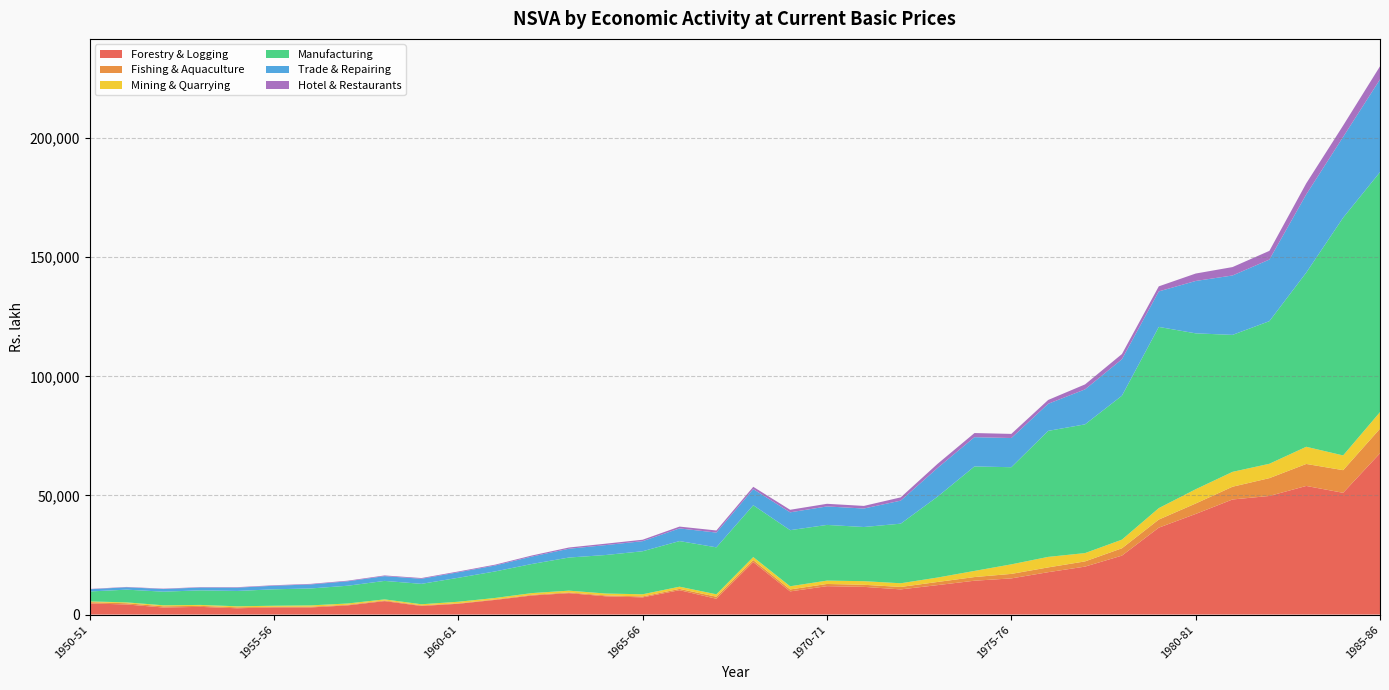

Reading left to right, what are all the values shown in this chart?

Forestry & Logging: 4673.0	4240.0	2965.6	3233.0	2644.2	3005.4	2998.1	3860.1	5641.8	3602.9	4535.3	6158.3	8008.5	8989.4	7667.1	7218.9	10229.5	6636.7	22016.8	9730.7	11923.7	11632.3	10567.8	12366.8	14212.0	15183.8	17794.6	20134.1	24745.4	36482.7	42232.3	48311.1	49789.1	53988.2	51110.3	67705.6
Fishing & Aquaculture: 543.7	515.1	496.9	421.5	411.5	272.1	324.6	268.5	287.2	260.6	209.0	231.9	283.8	310.2	373.5	390.3	551.6	860.8	867.6	815.9	923.9	874.6	1022.2	1322.6	1537.0	1893.1	2006.5	2190.3	3079.1	3397.0	4388.9	5354.6	7480.3	9235.6	9504.2	10314.1
Mining & Quarrying: 310.0	365.0	434.8	394.5	420.6	426.8	531.2	526.0	448.7	464.5	639.5	582.8	727.6	738.2	788.1	908.8	919.6	1015.4	1249.7	1333.4	1405.2	1513.0	1552.4	1854.8	2572.2	4002.4	4413.3	3481.4	3621.4	4799.6	5977.4	6239.0	6028.9	7203.4	6179.9	6951.3
Manufacturing: 4167.5	5341.1	5715.0	6117.2	6439.2	6900.4	7109.9	7451.6	7753.1	8567.9	10057.7	11144.3	12227.5	13900.6	16176.4	18063.5	19145.3	19708.3	21758.2	23546.6	23379.3	22735.1	25015.7	33963.5	43854.3	40772.6	52893.4	54036.5	60418.2	76057.8	65444.4	57492.2	59859.9	73118.4	99798.7	100745.1
Trade & Repairing: 926.1	998.2	1106.7	1188.9	1384.2	1498.7	1686.3	1854.1	2005.9	2130.2	2317.2	2482.7	3118.5	3686.6	4160.2	4234.3	5320.6	6194.9	6765.5	7490.1	7758.3	7755.4	9670.2	12061.3	12286.2	12255.3	11372.2	14687.7	15320.2	14918.1	21983.9	24936.5	25859.0	32827.2	33899.6	38928.2
Hotel & Restaurants: 131.4	141.6	157.1	168.9	196.8	213.2	239.9	263.9	285.6	303.4	330.1	353.8	444.7	526.0	593.8	604.2	759.6	883.9	965.6	1068.7	1103.9	1098.2	1368.8	1707.2	1731.9	1728.2	1605.2	2082.7	2173.0	2115.8	3116.1	3526.5	3649.6	4637.9	4781.0	5486.0